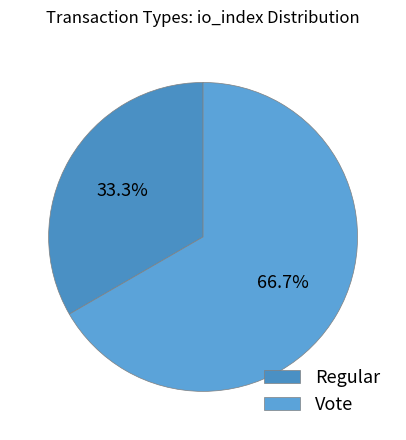

Rank the categories by value from highest to lowest.

Vote, Regular